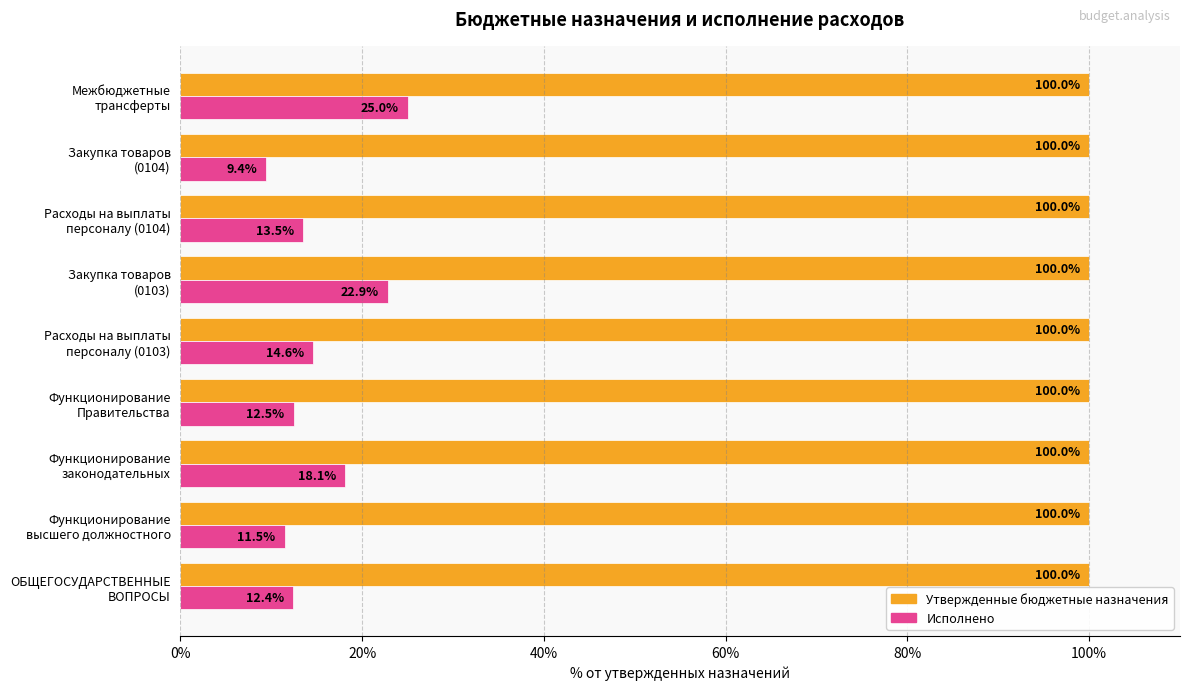

What is the minimum value for Исполнено?

9.4